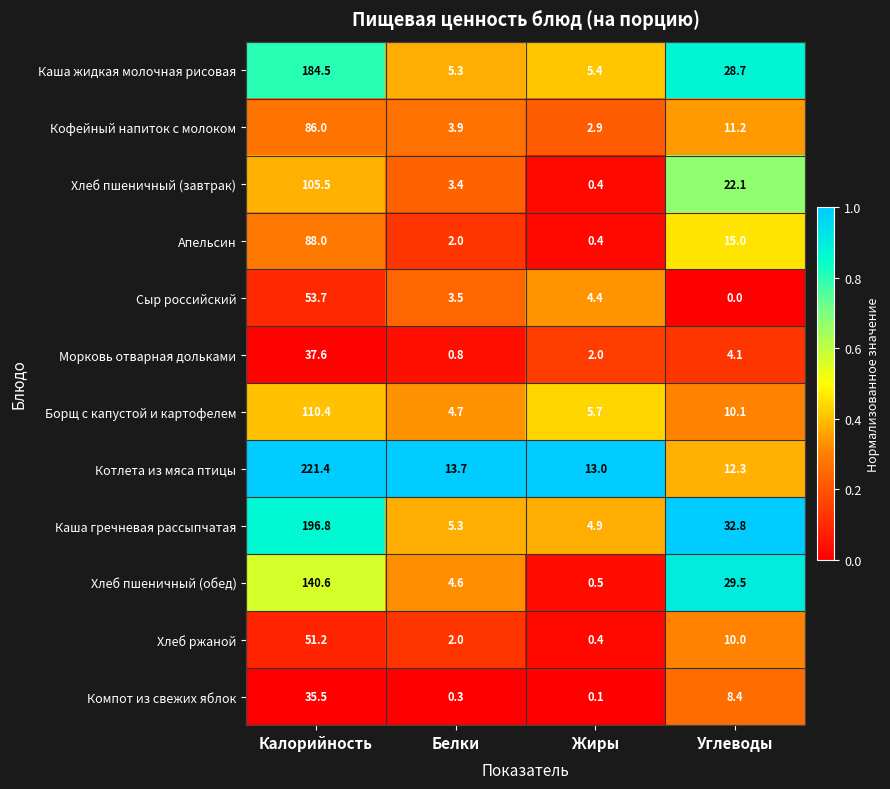

What is the difference between the maximum and minimum values in the Апельсин series?

87.6